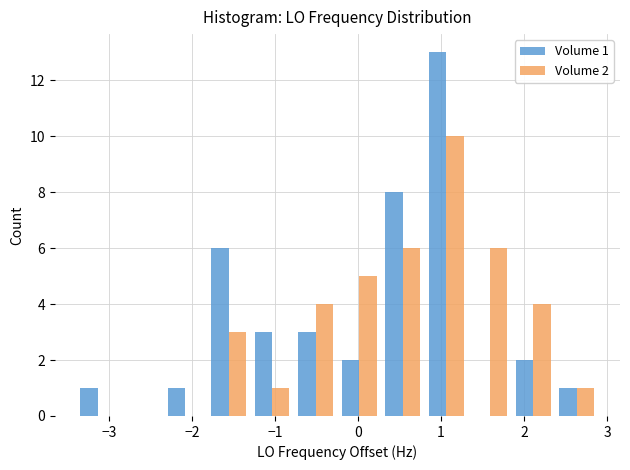

In the Volume 2 series, which range on the x-axis has the tallest bar?

0.8 to 1.3